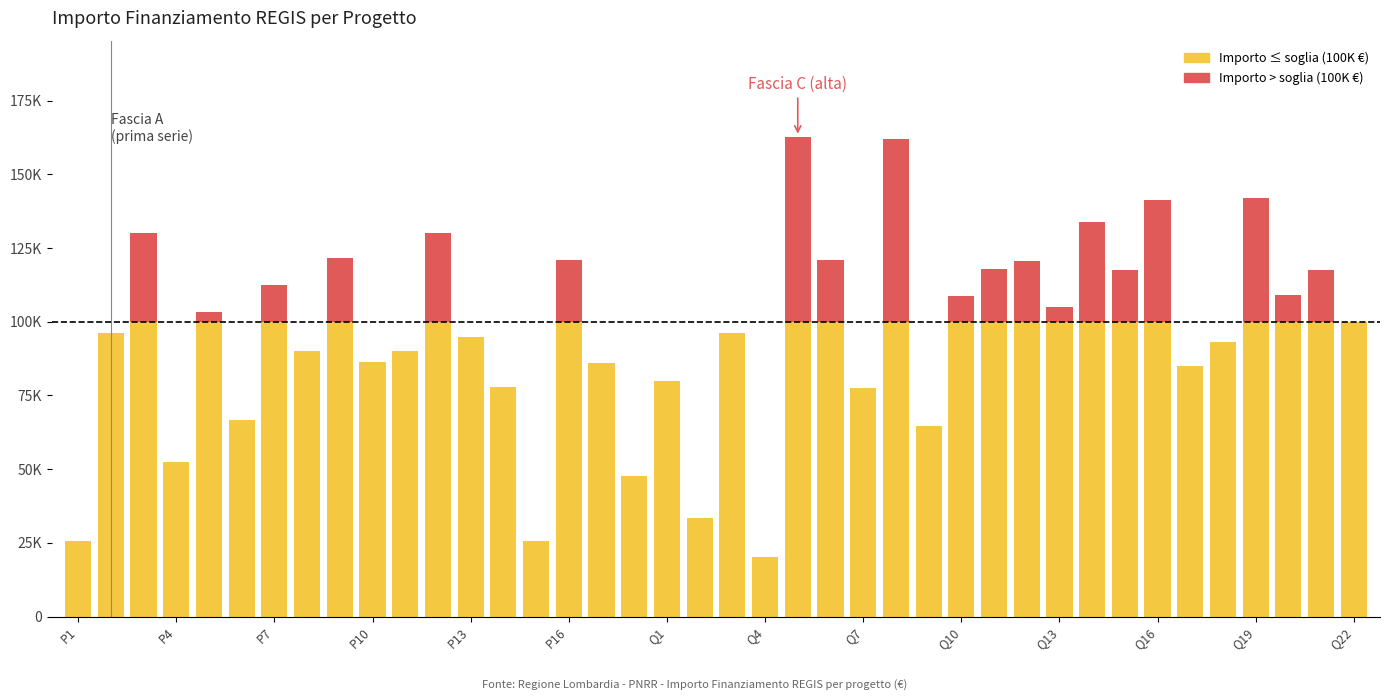

Does the chart contain stacked bars?

Yes